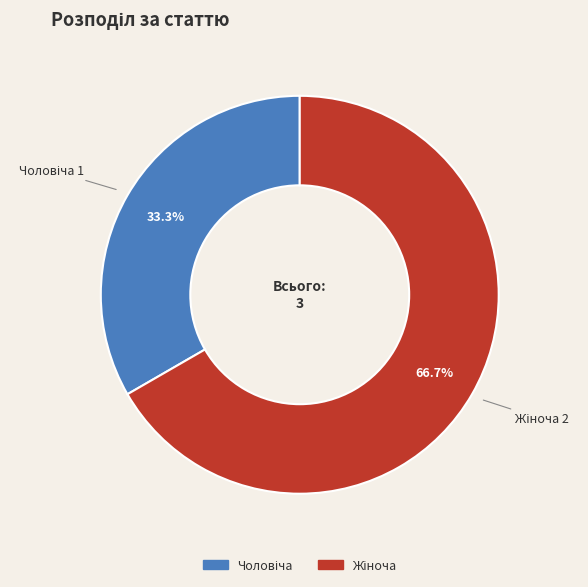

Is there a majority slice in this chart?

Yes